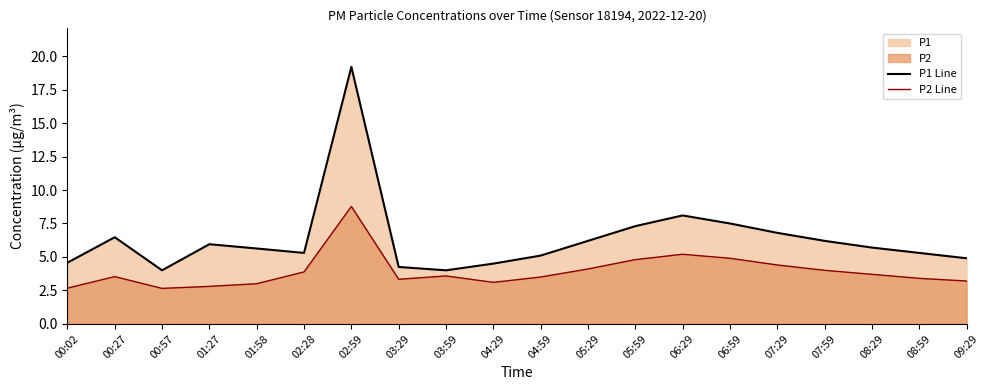

Reading left to right, what are all the values shown in this chart?

P1 Line: 00:02=4.6	00:27=6.5	00:57=4.0	01:27=6.0	01:58=5.6	02:28=5.3	02:59=19.2	03:29=4.2	03:59=4.0	04:29=4.5	04:59=5.1	05:29=6.2	05:59=7.3	06:29=8.1	06:59=7.5	07:29=6.8	07:59=6.2	08:29=5.7	08:59=5.3	09:29=4.9
P2 Line: 00:02=2.7	00:27=3.5	00:57=2.6	01:27=2.8	01:58=3.0	02:28=3.9	02:59=8.8	03:29=3.3	03:59=3.6	04:29=3.1	04:59=3.5	05:29=4.1	05:59=4.8	06:29=5.2	06:59=4.9	07:29=4.4	07:59=4.0	08:29=3.7	08:59=3.4	09:29=3.2